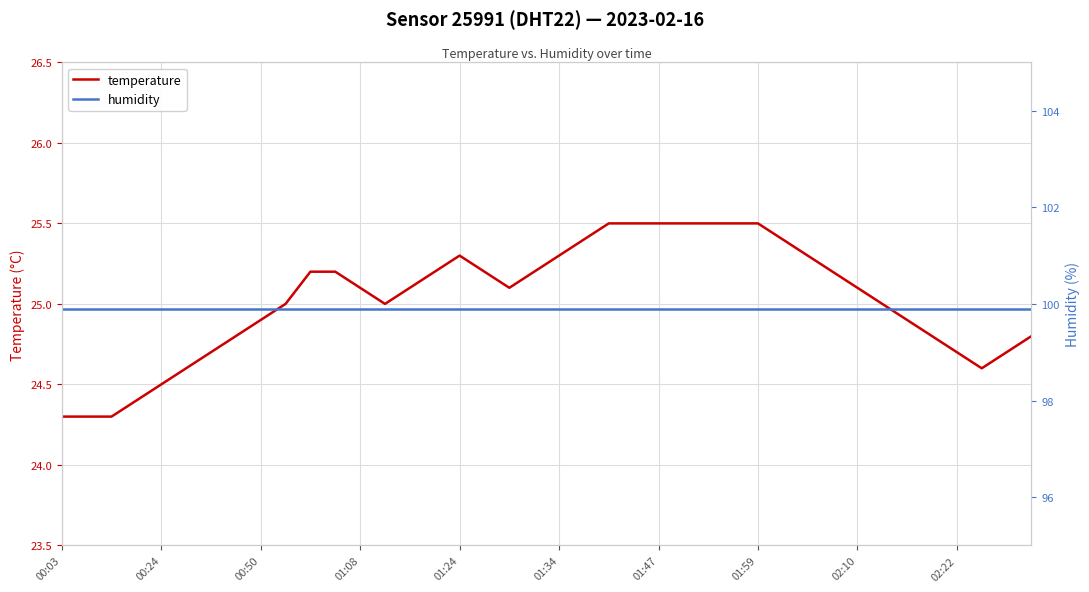

Read the humidity value at 02:22.

99.9